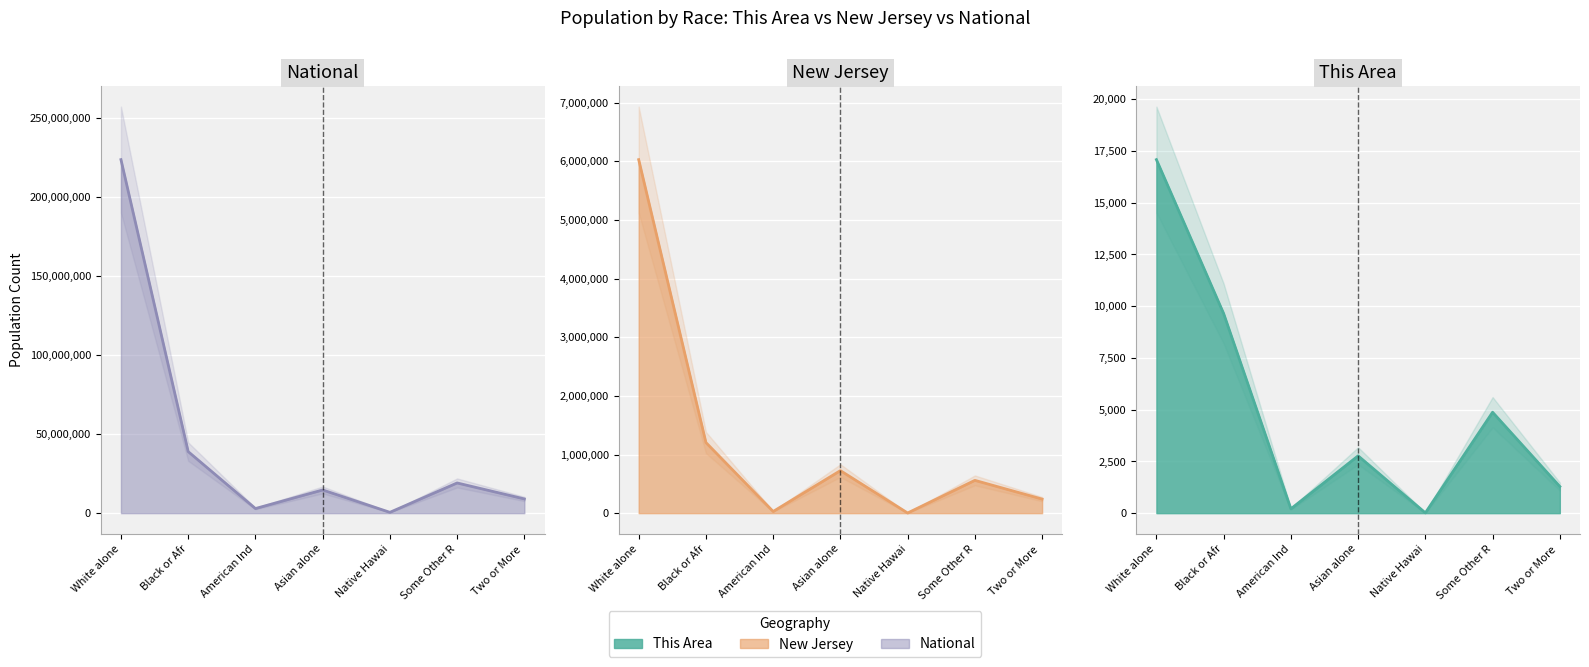

How many distinct data groups are displayed?

3